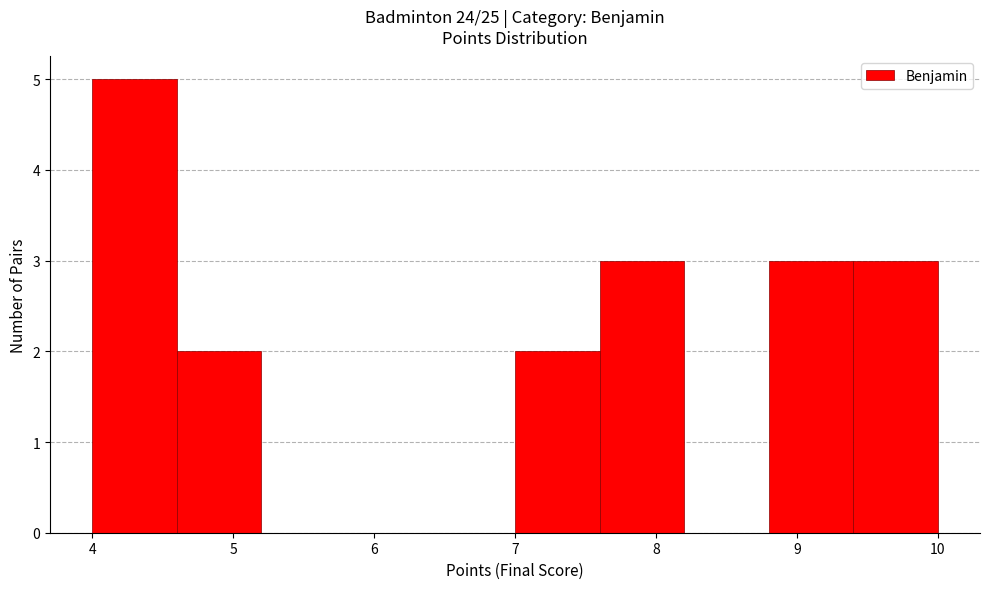

Reading left to right, transcribe this chart: for each bar, give the range it covers on the x-axis and its height. The values are not printed on the chart, so give them approximately, as read against the axis.

4.0 to 4.6: 5
4.6 to 5.2: 2
5.2 to 5.8: 0
5.8 to 6.4: 0
6.4 to 7.0: 0
7.0 to 7.6: 2
7.6 to 8.2: 3
8.2 to 8.8: 0
8.8 to 9.4: 3
9.4 to 10.0: 3